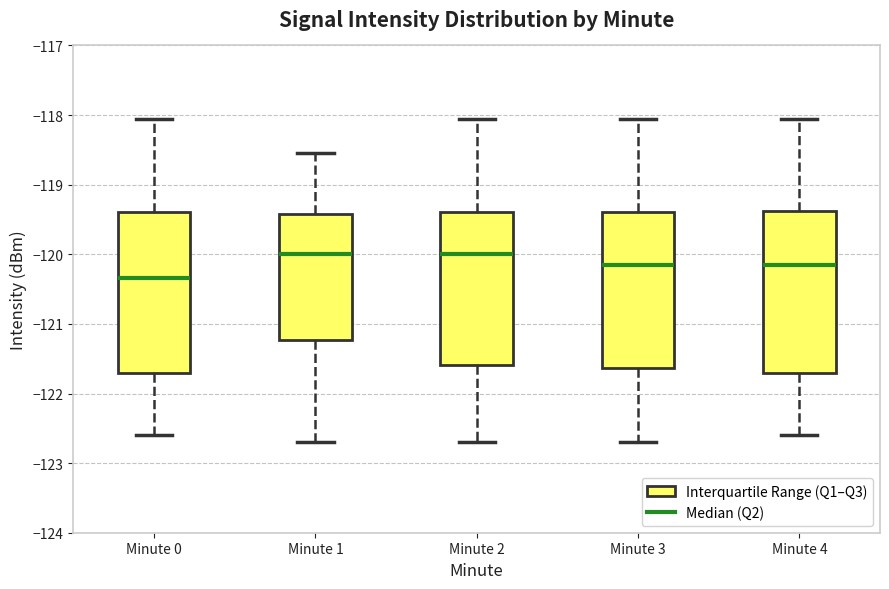

Reading left to right, transcribe this box plot: for each box, give where its median line is, the range the box spans, and where its two whiskers end, as read against the y-axis. The values are not printed on the chart, so give them approximately, as read against the axis.

Minute 0: median -120.3, box -121.7 to -119.4, whiskers -122.6 to -118.1
Minute 1: median -120.0, box -121.2 to -119.4, whiskers -122.7 to -118.5
Minute 2: median -120.0, box -121.6 to -119.4, whiskers -122.7 to -118.1
Minute 3: median -120.2, box -121.6 to -119.4, whiskers -122.7 to -118.1
Minute 4: median -120.2, box -121.7 to -119.4, whiskers -122.6 to -118.1